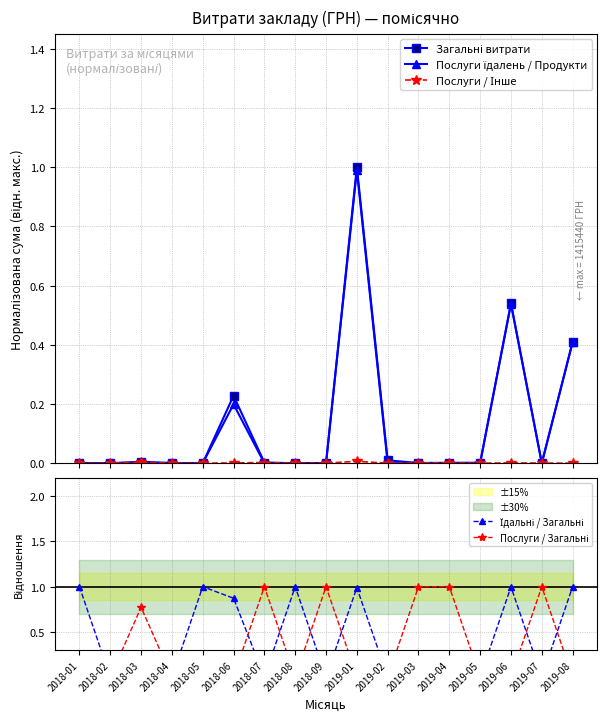

Is this an area chart (filled region under the line)?

No